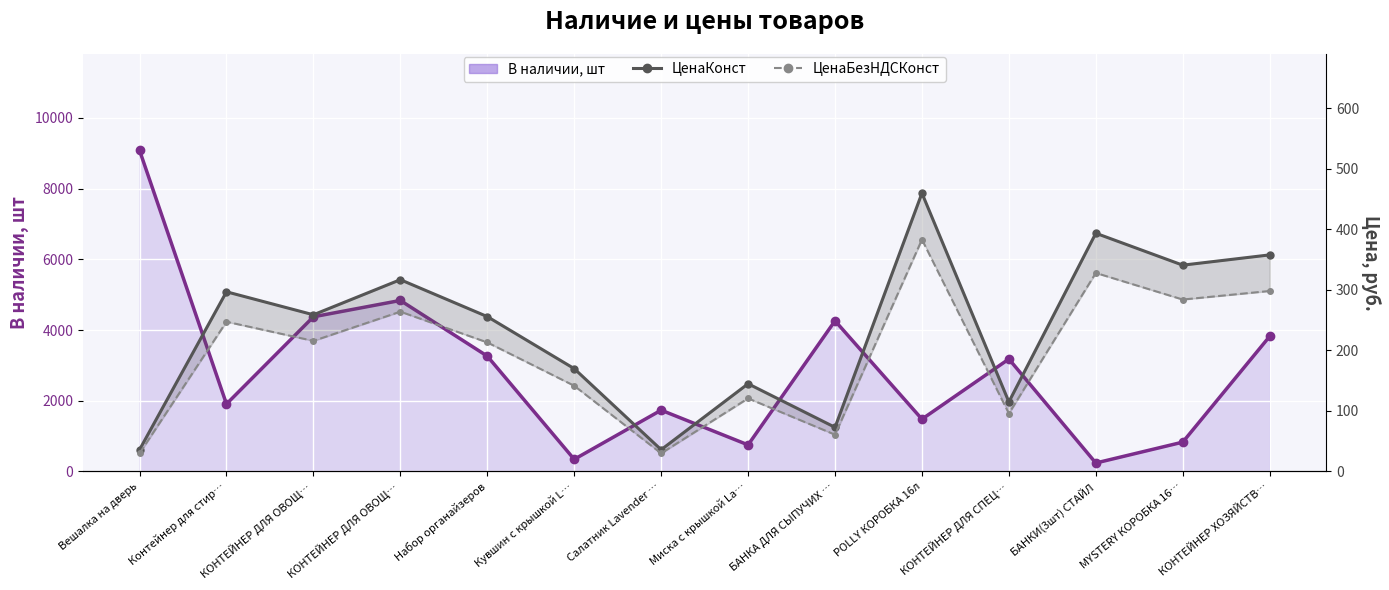

What are all the series names shown in the legend?

В наличии, шт, ЦенаКонст, ЦенаБезНДСКонст